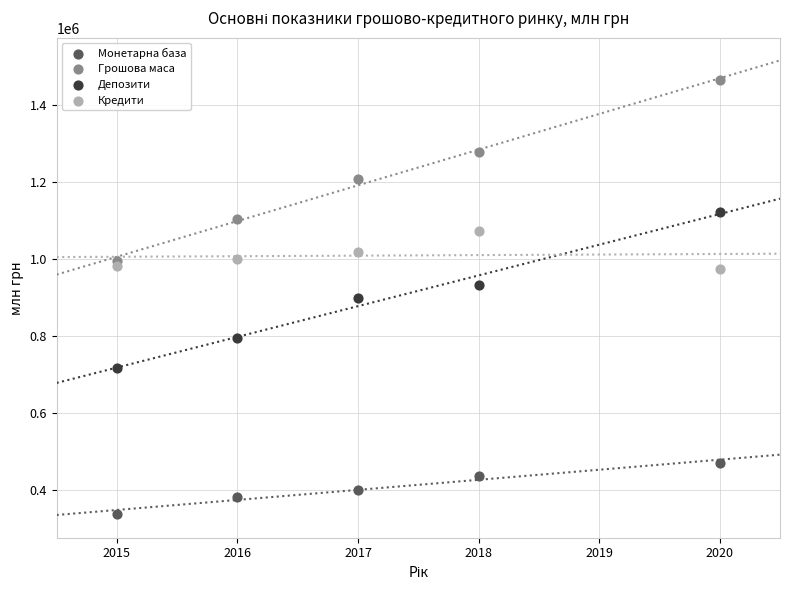

Which series has the widest spread of Y values?

Грошова маса